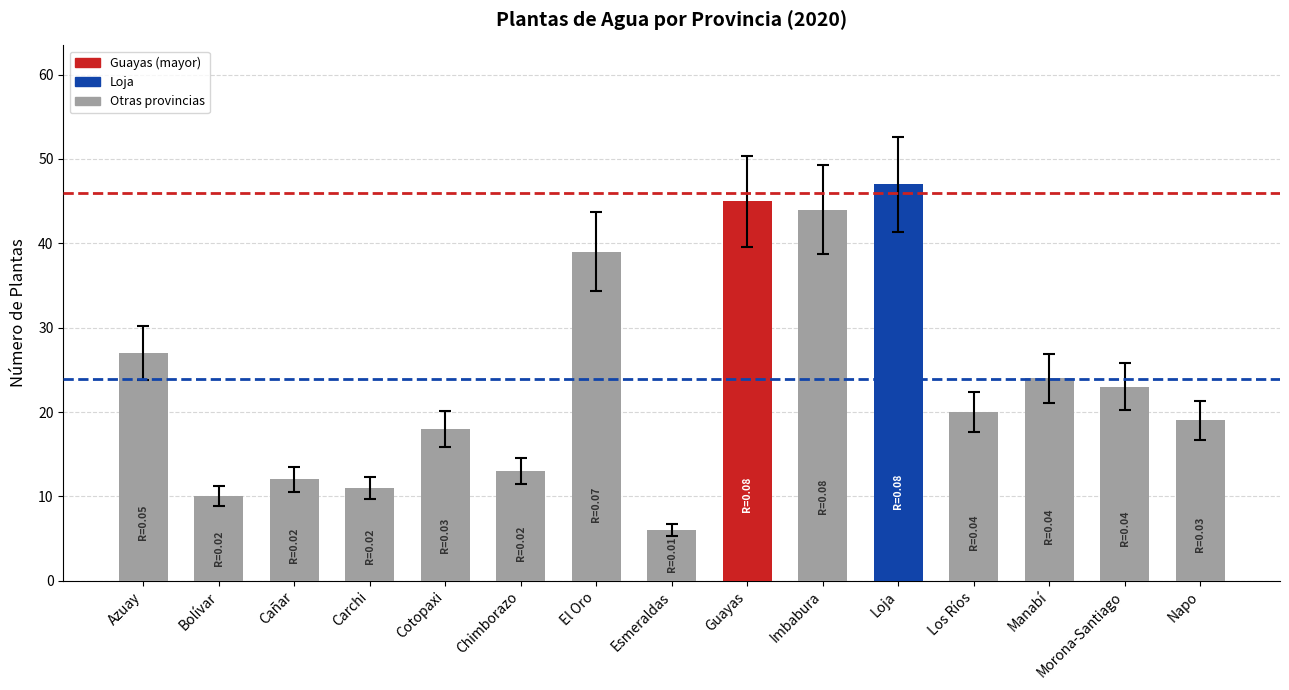

List the labels in order of value, smallest first.

Esmeraldas, Bolívar, Carchi, Cañar, Chimborazo, Cotopaxi, Napo, Los Ríos, Morona-Santiago, Manabí, Azuay, El Oro, Imbabura, Guayas, Loja